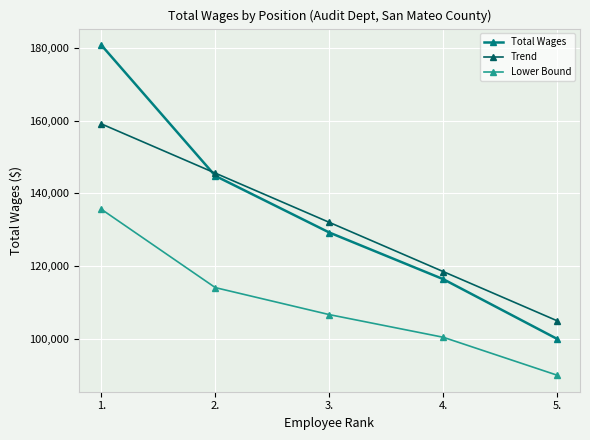

What is the total value across all series at 5.?

294651.9